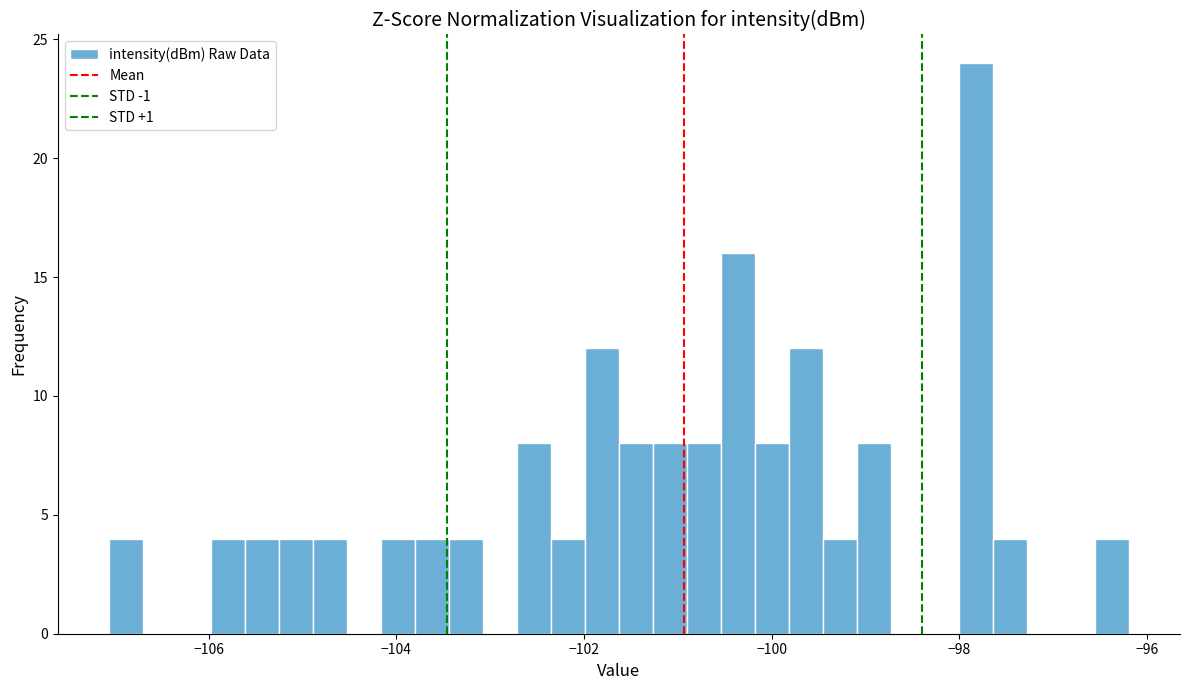

Read against the x-axis, roughly where is the centre of the tallest bar?

-97.8